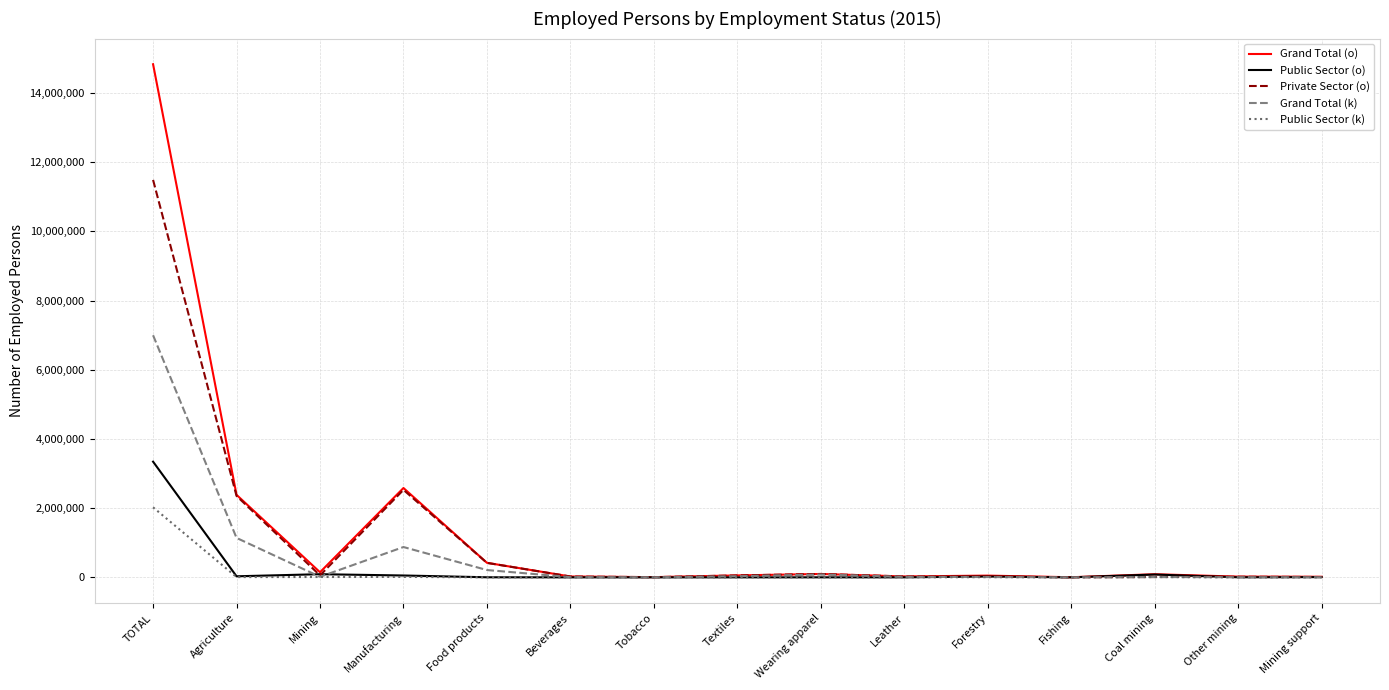

Which series has the largest range (max minus min)?

Grand Total (o)